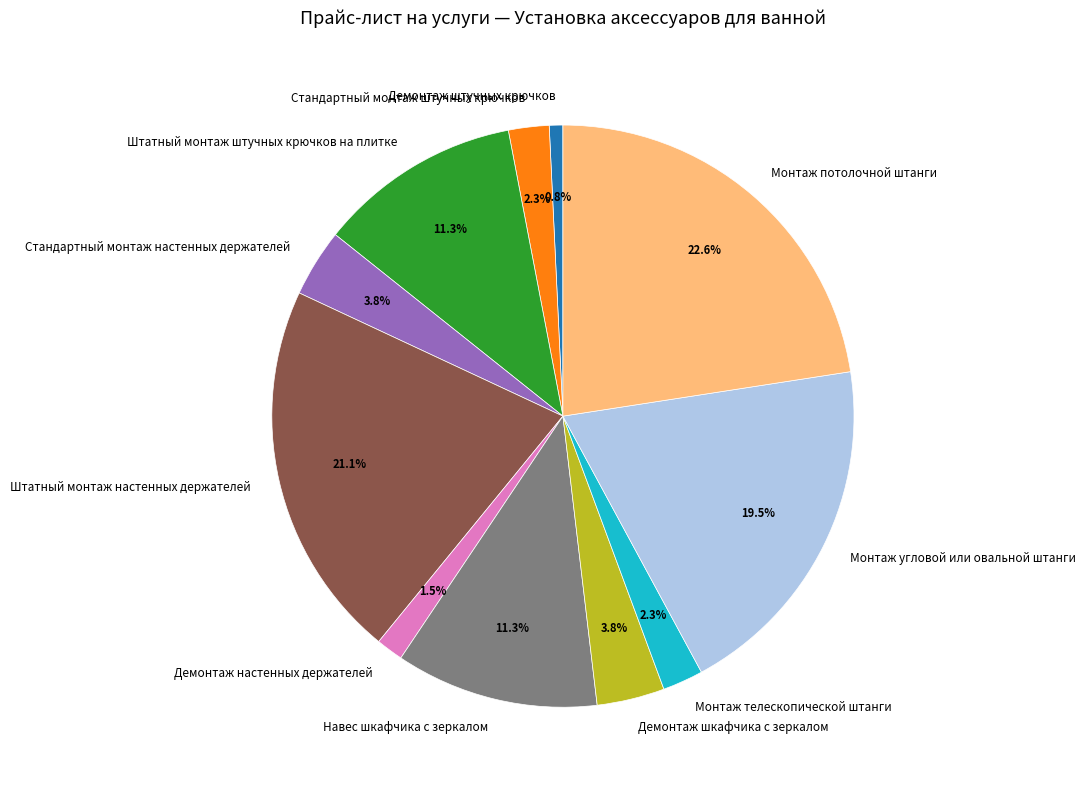

Is there any slice that represents more than half of the pie?

No